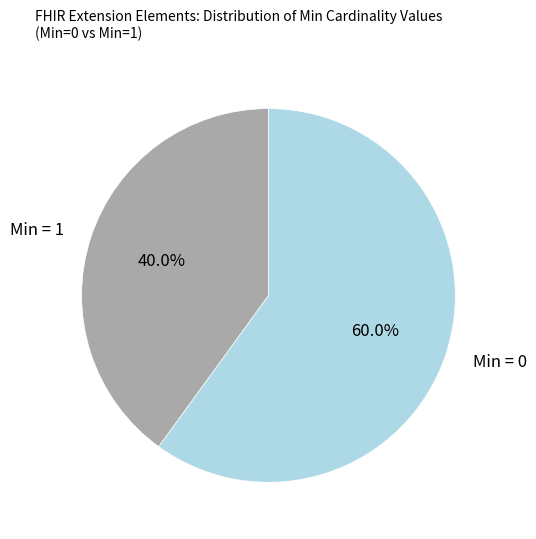

What is the largest slice in the pie chart?

Min = 0